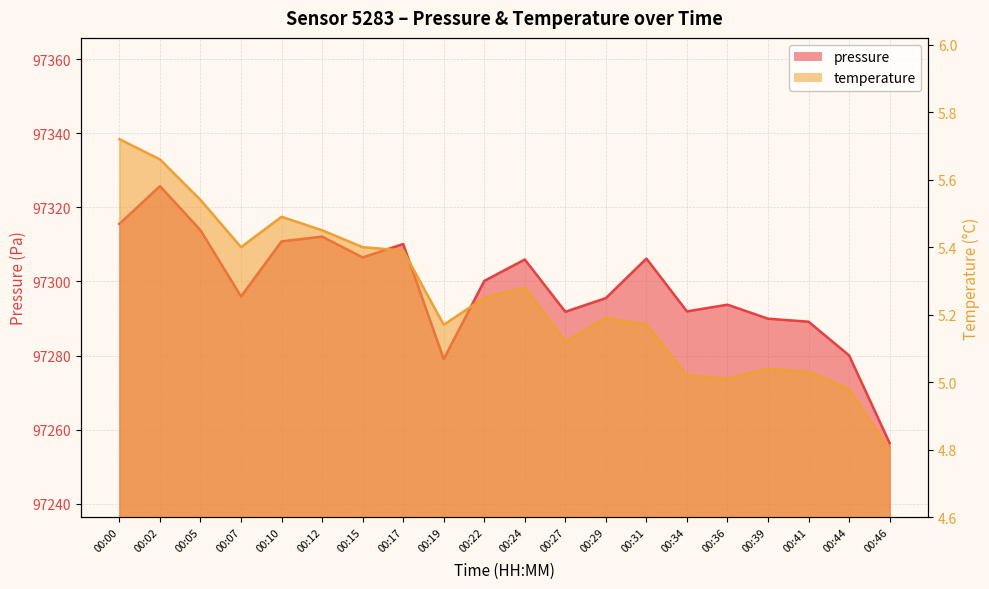

At which label is pressure closest to 97291?

00:27